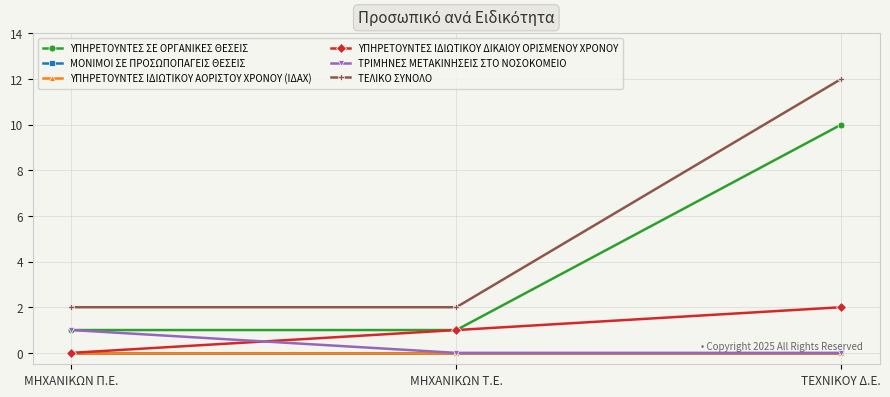

Is this an area chart (filled region under the line)?

No